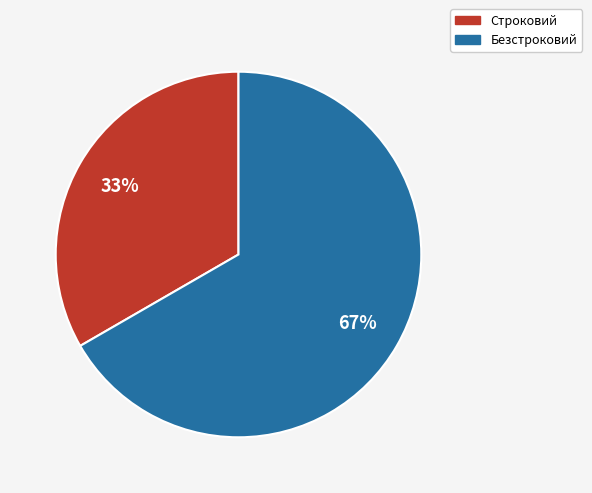

Does Безстроковий represent more than half of the total?

Yes